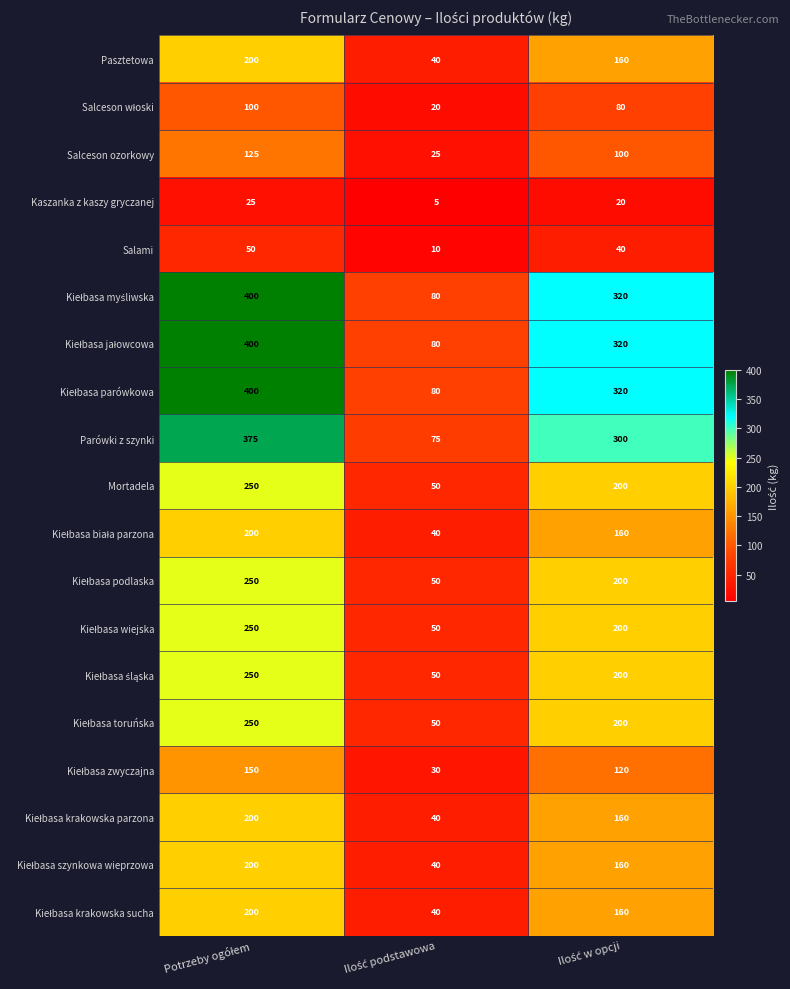

What is the minimum value for Parówki z szynki?

75